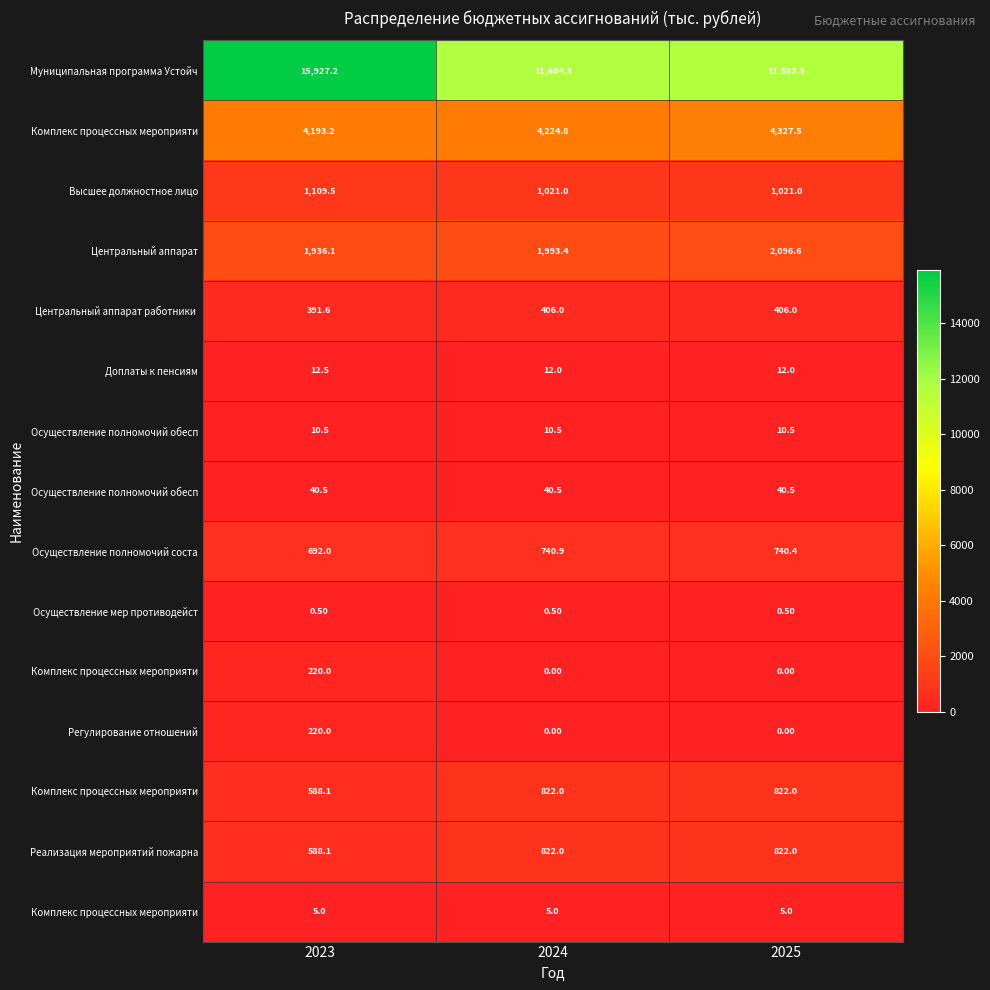

What is the maximum value shown in the chart?

15927.2